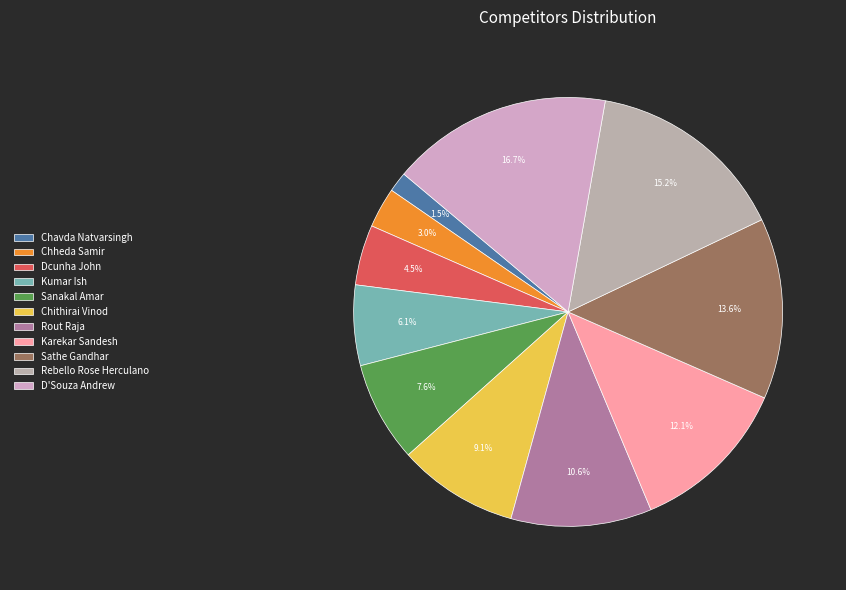

To the nearest percent, what is the combined percentage of Sanakal Amar and Rebello Rose Herculano?

23%